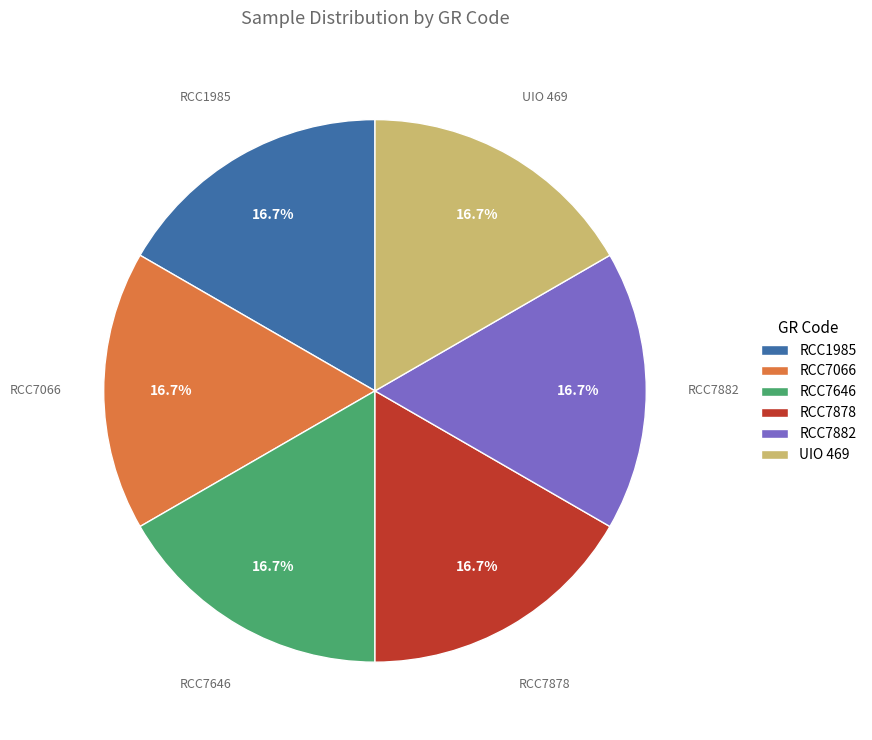

Approximately how many times larger is the value at RCC7882 compared to RCC7066?

1.0